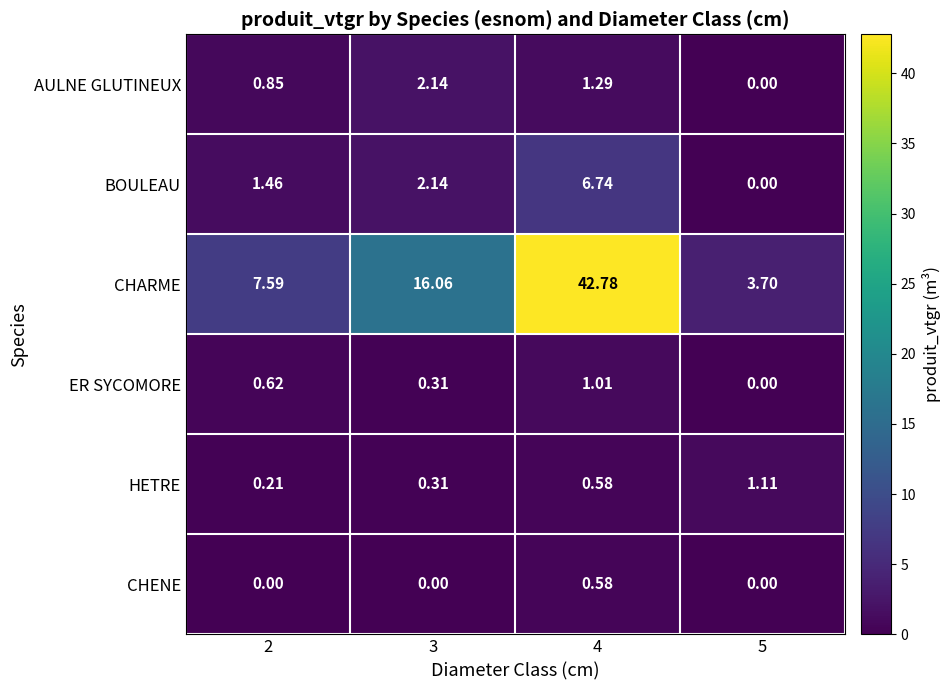

Is the value of ER SYCOMORE at 5 greater than the value of CHARME at 4?

No